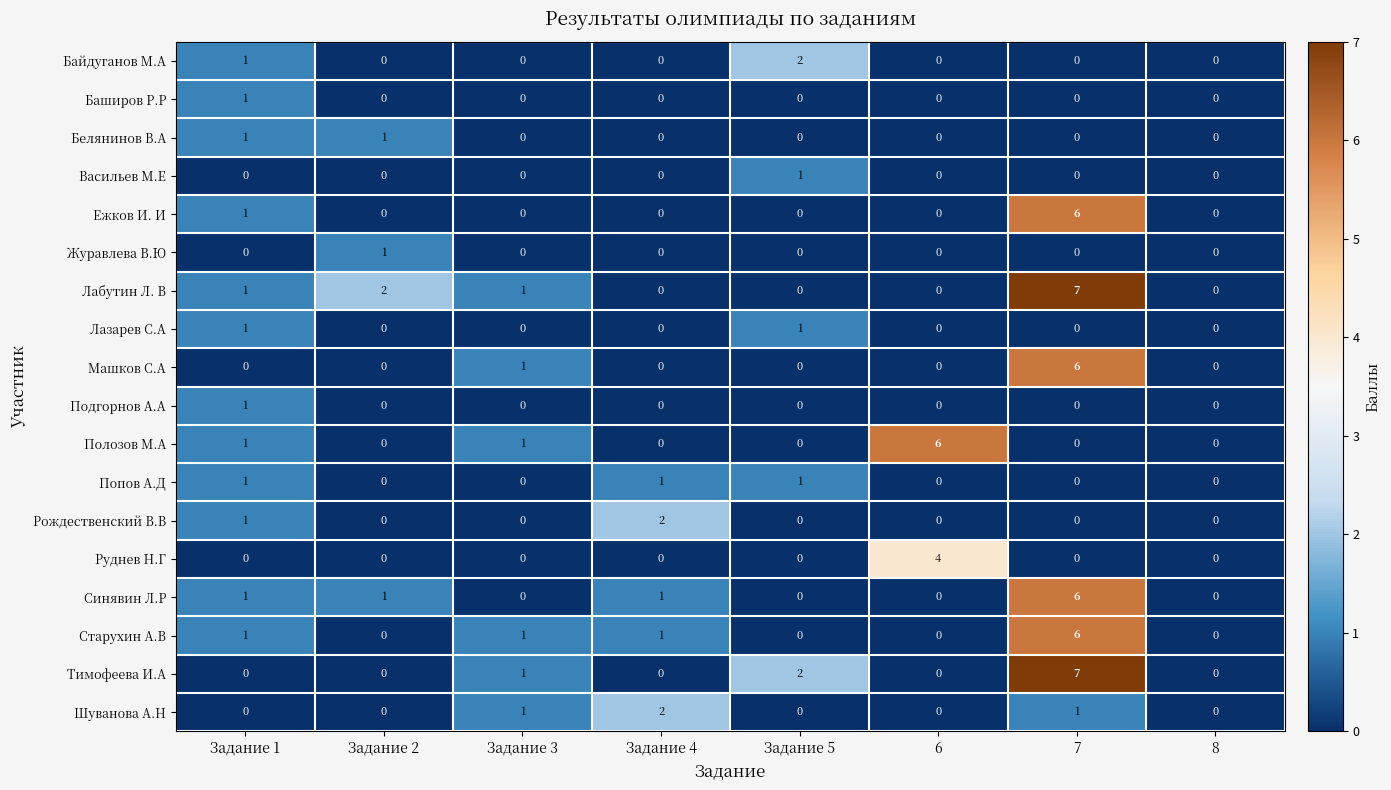

What is the total value across all series at 6?

10